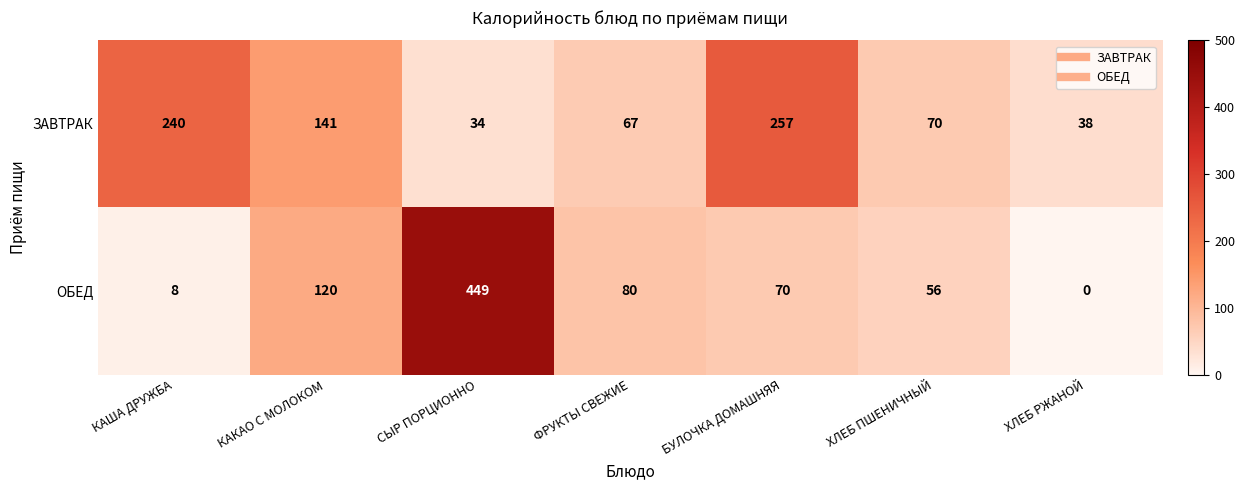

At which label does ОБЕД reach its peak?

СЫР ПОРЦИОННО